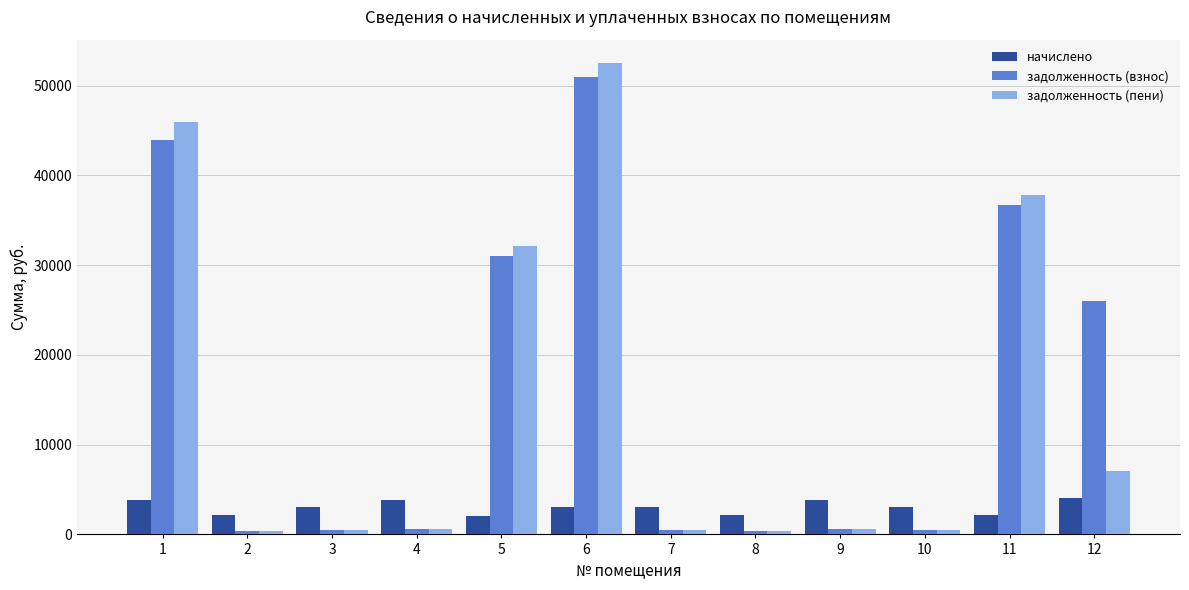

What is the average value of the задолженность (пени) series?

14914.7